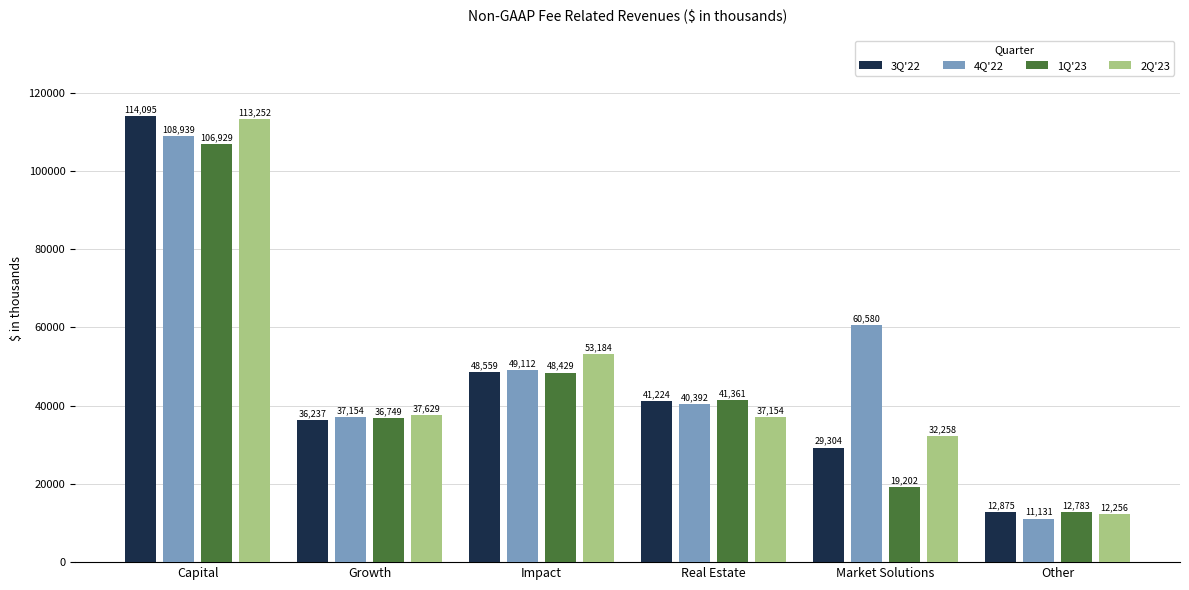

What is the label of the 2nd bar from the left?

Growth